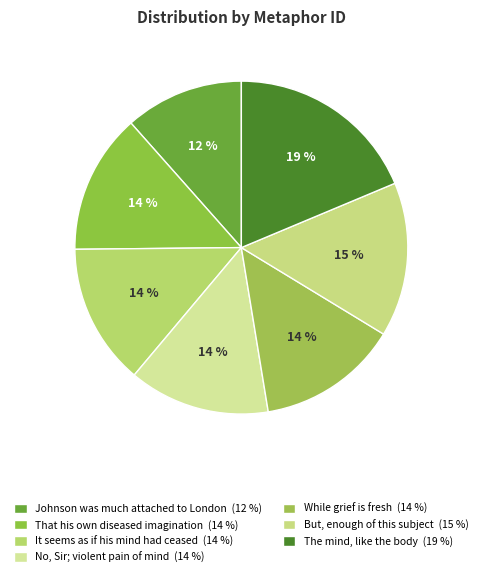

Combined, do The mind, like the body and While grief is fresh account for over 50%?

No